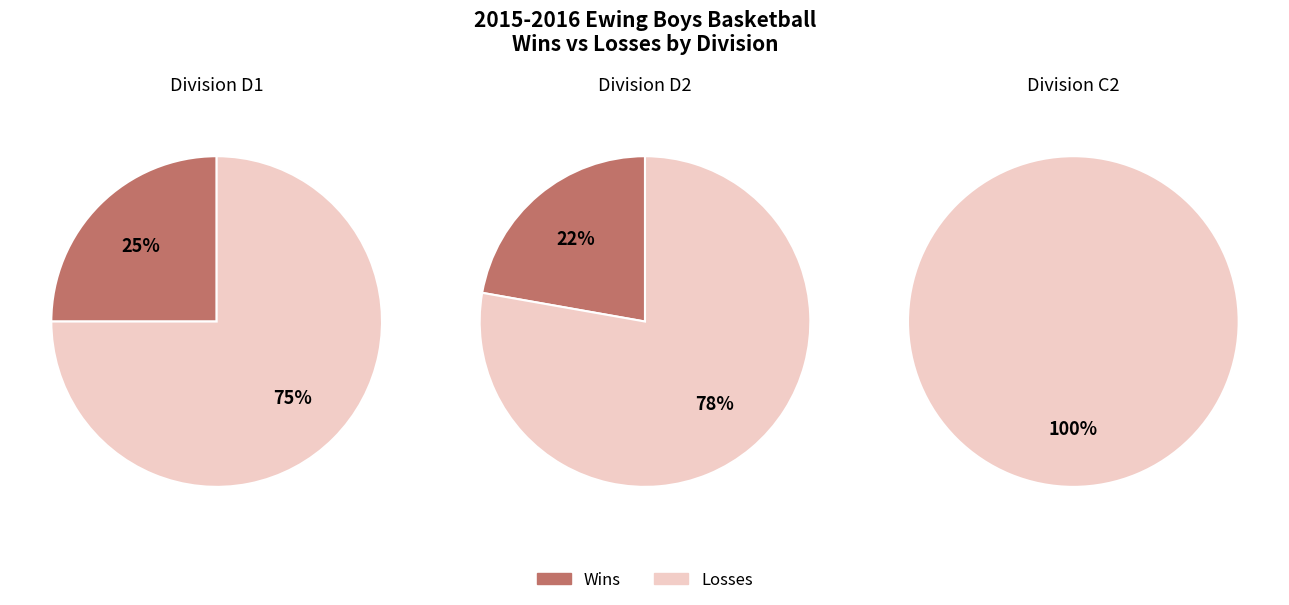

Which series changed the most between W and L?

C2